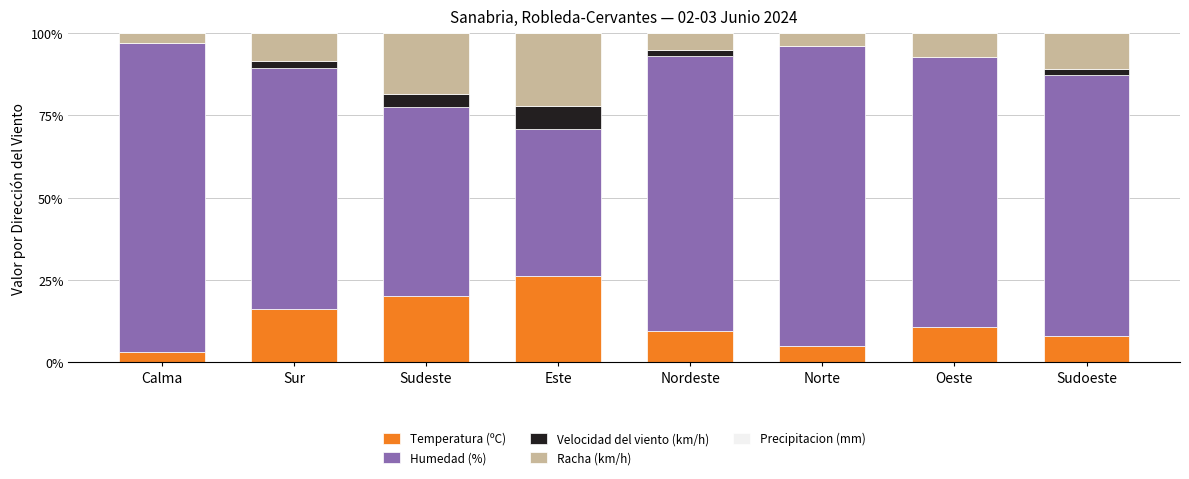

What is the total value across all series at Norte?

100.0